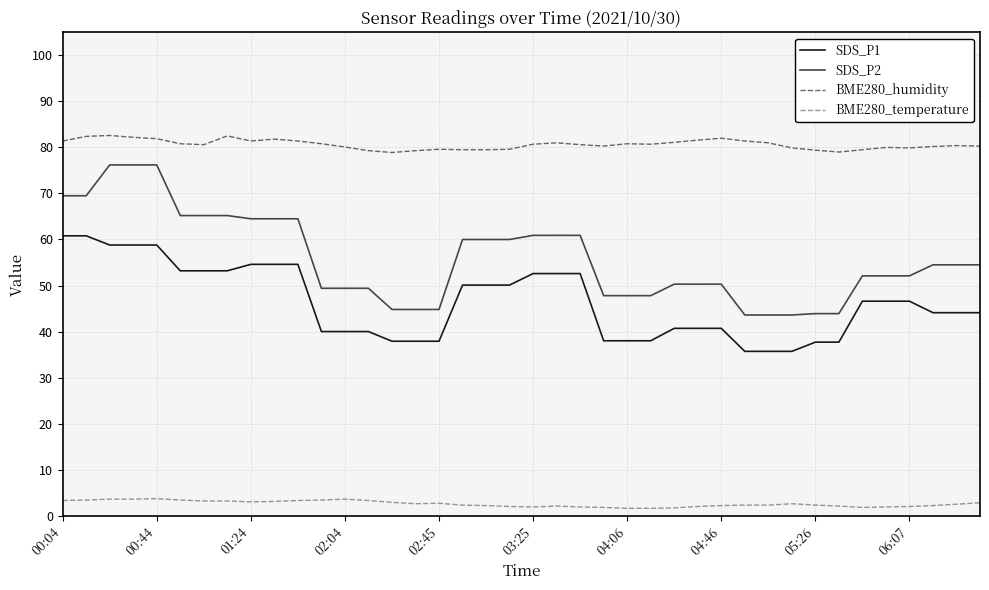

Is this an area chart (filled region under the line)?

No